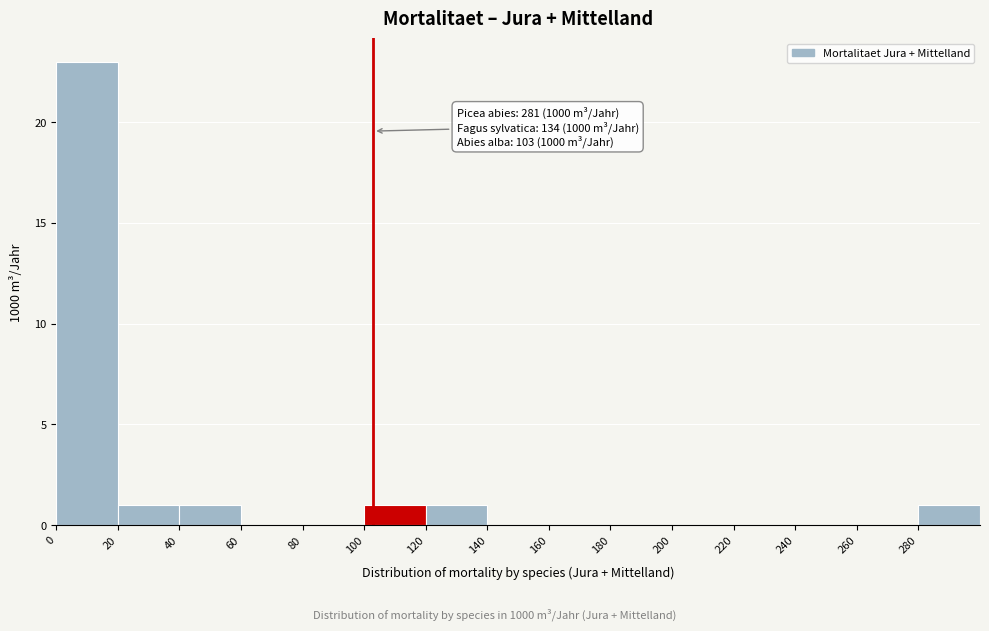

Which range on the x-axis has the tallest bar?

0 to 20